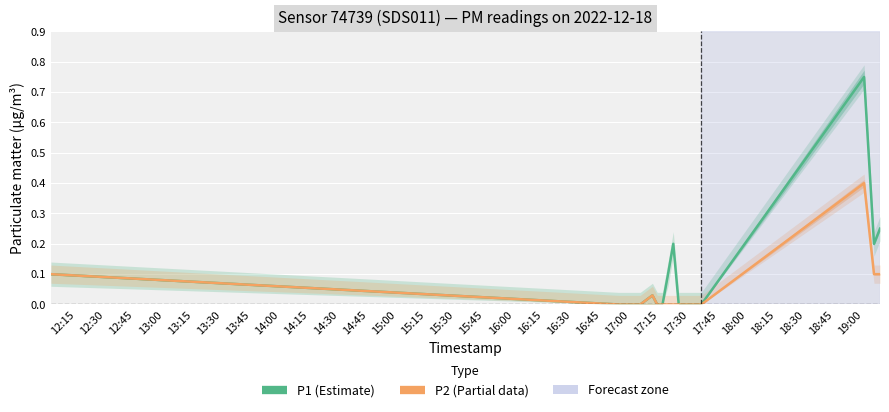

Which series has the widest spread of values?

P1 (Estimate)